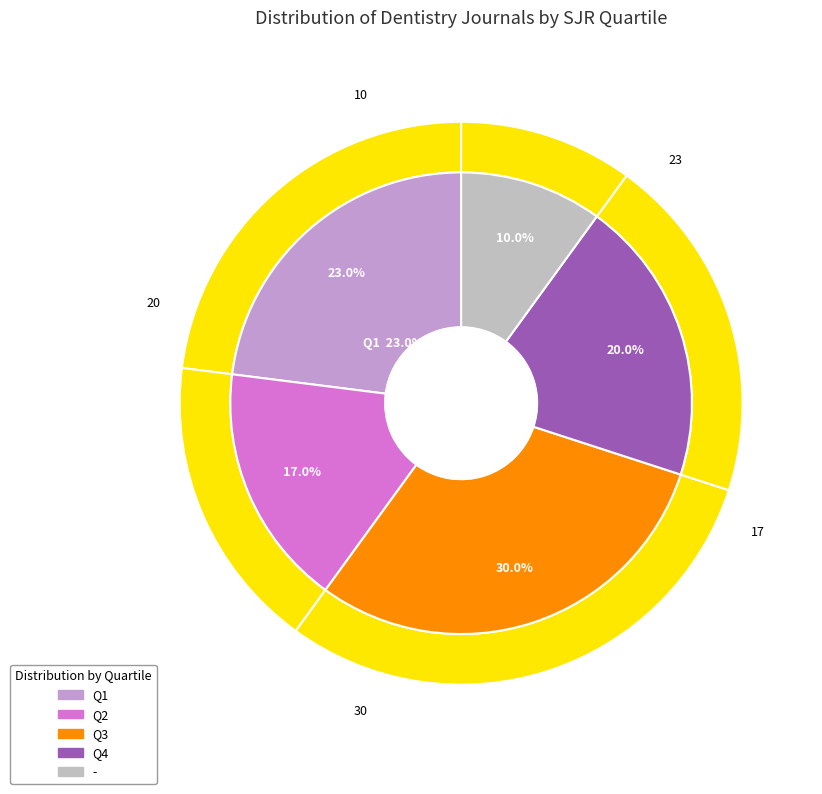

How many slices are in this pie chart?

5